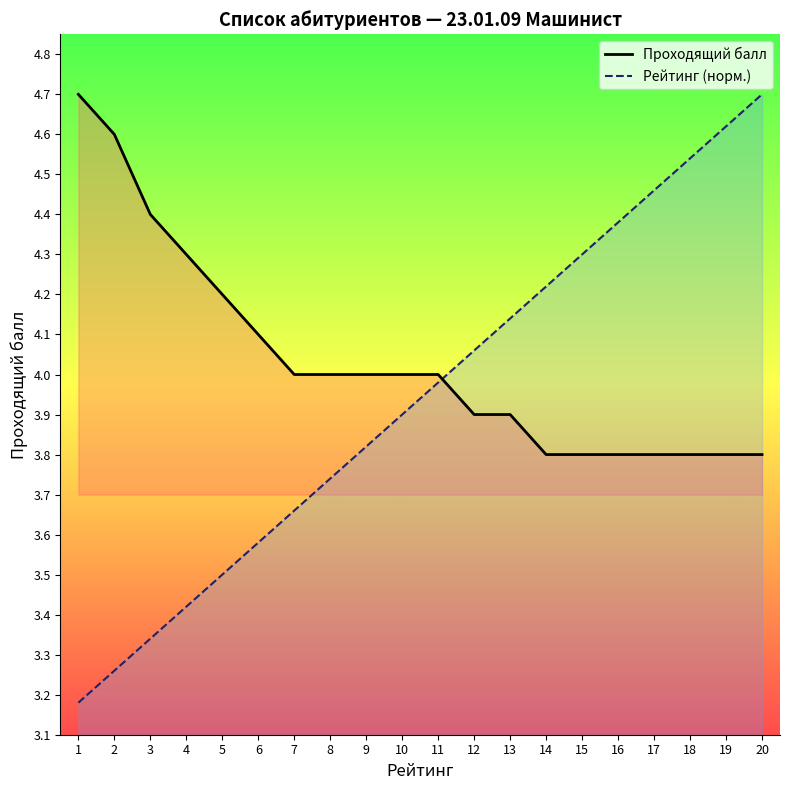

Where do Проходящий балл and Рейтинг (норм.) first cross each other?

11 and 12